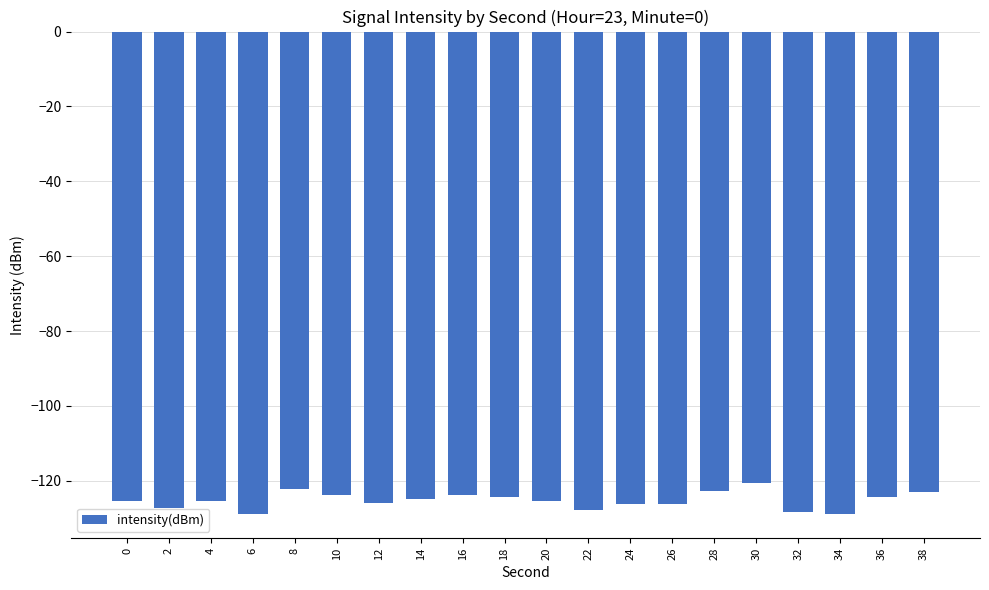

What is the value of the 9th bar from the left?

-123.7